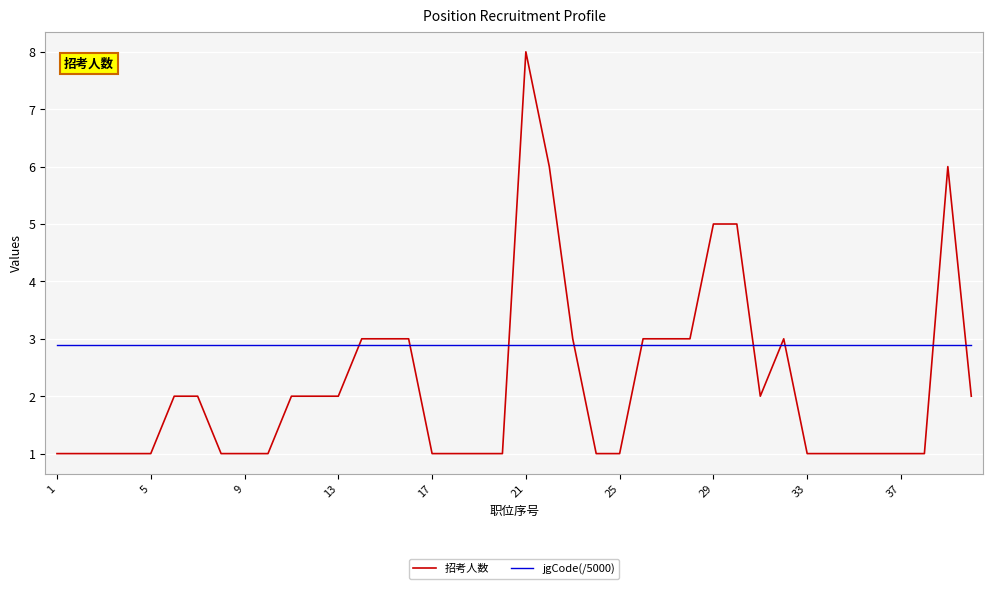

At how many categories does at least one series exceed 4?

5